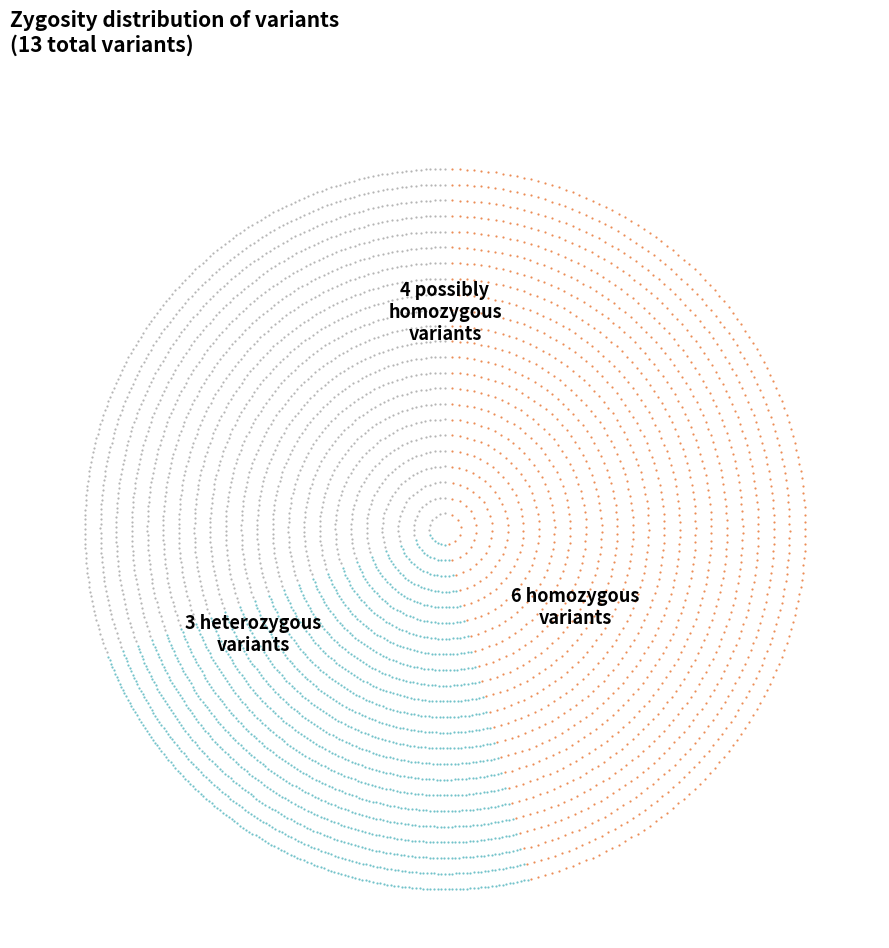

Is the sum of possibly homozygous and heterozygous greater than half?

Yes